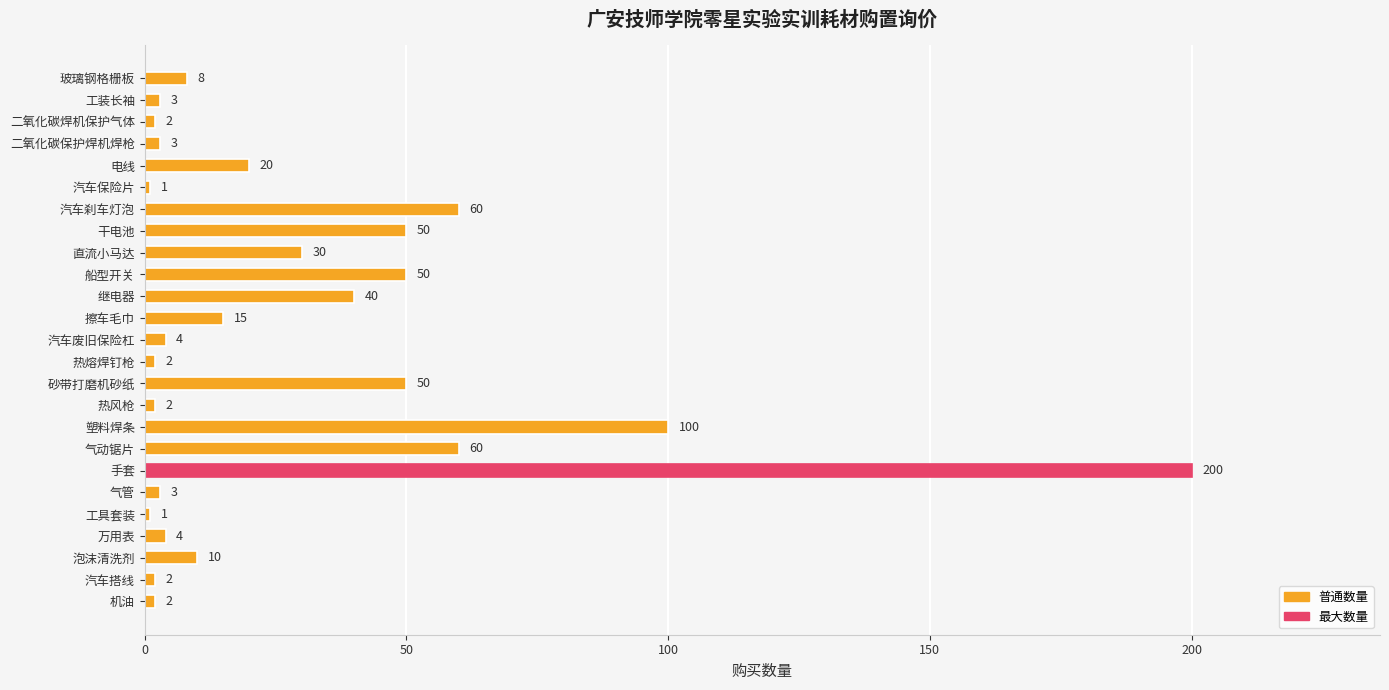

At which label is the value closest to 100?

塑料焊条